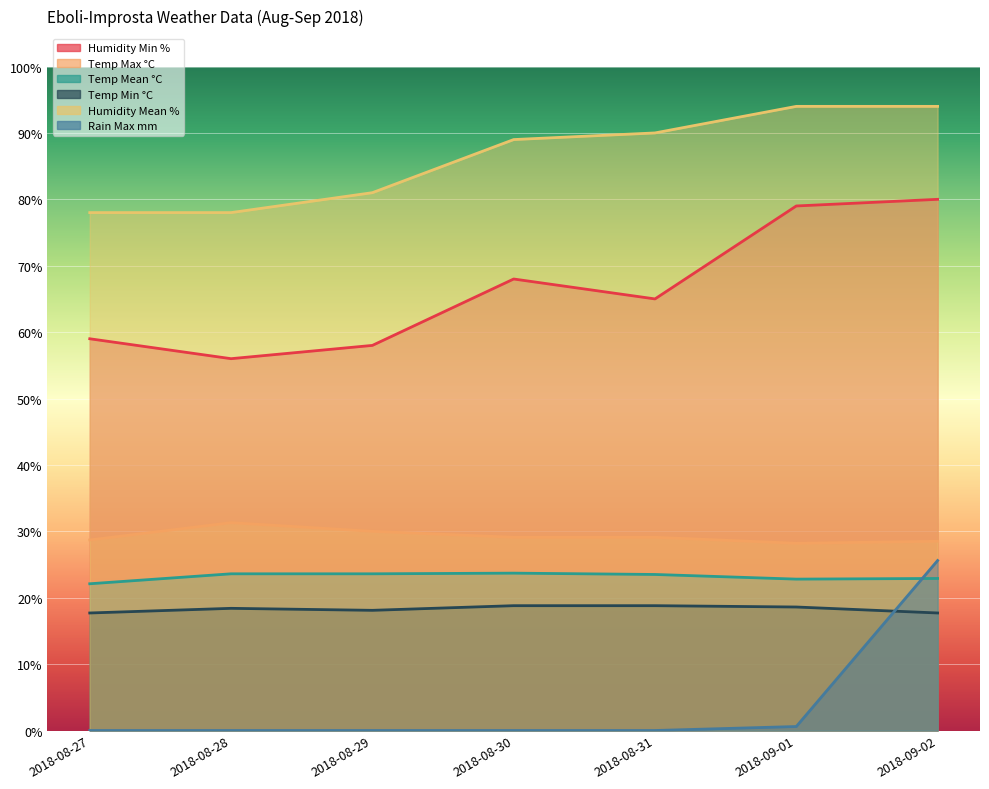

List the series in order of their peak value, lowest first.

Temp Min °C, Temp Mean °C, Rain Max mm, Temp Max °C, Humidity Min %, Humidity Mean %